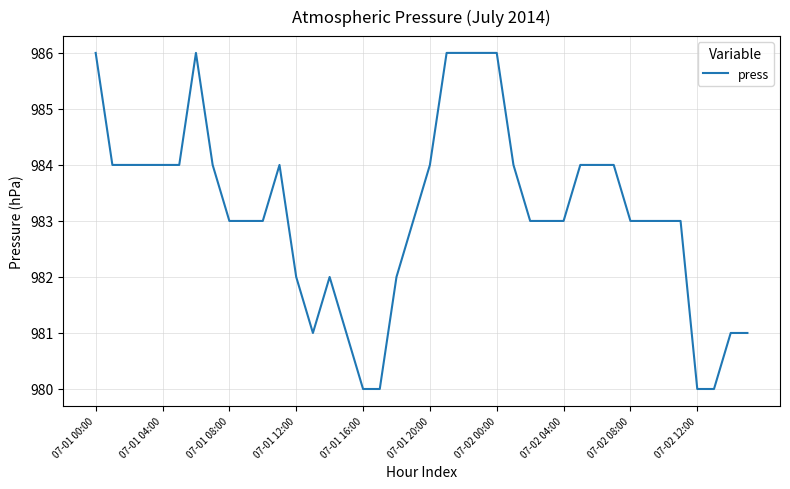

What is the difference between the maximum and minimum values?

6